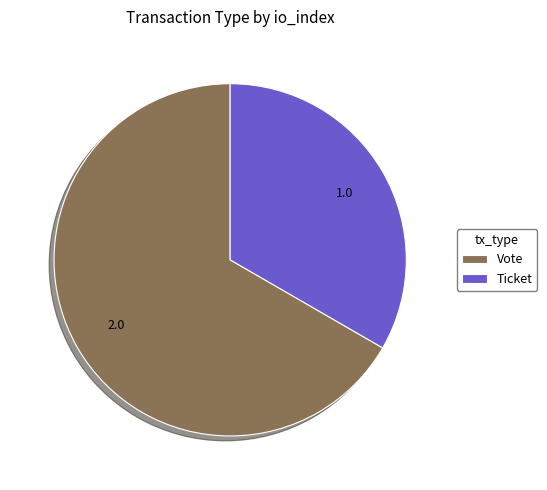

What is the majority slice?

Vote